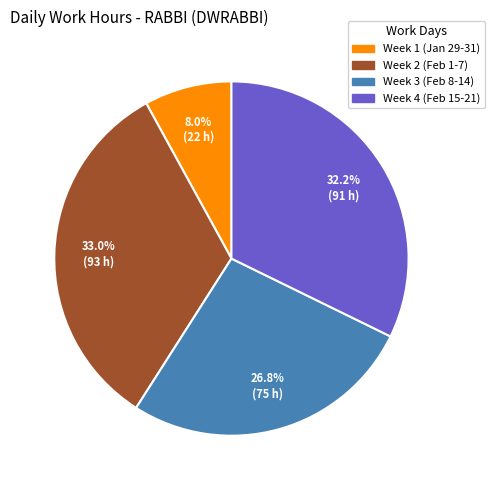

Is there any slice that represents more than half of the pie?

No